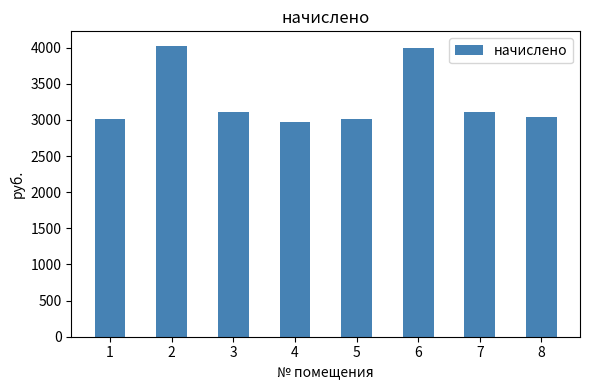

What is the minimum value shown in the chart?

2967.2